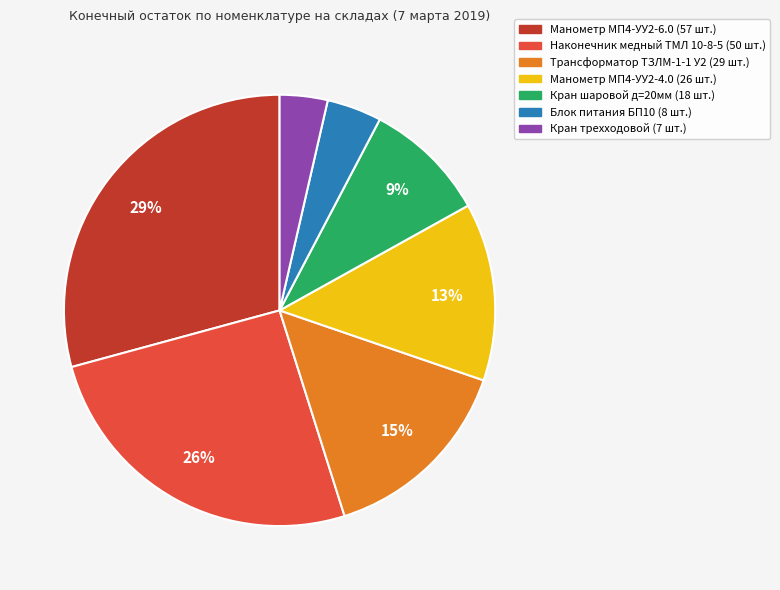

Is there a majority slice in this chart?

No